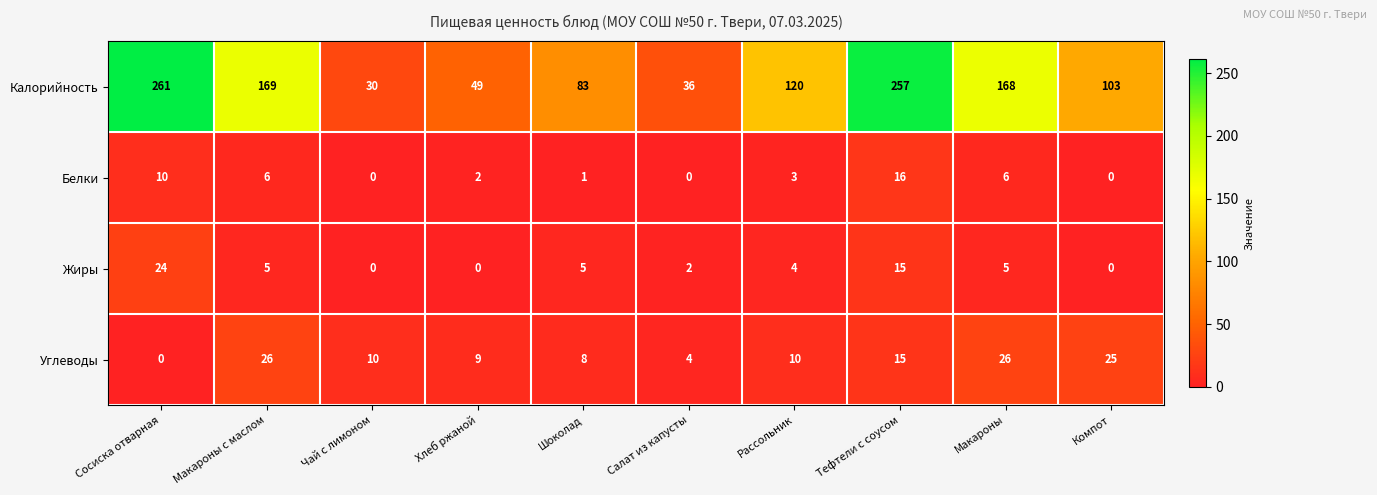

The value of Калорийность at Чай с лимоном is 19. True or false?

False